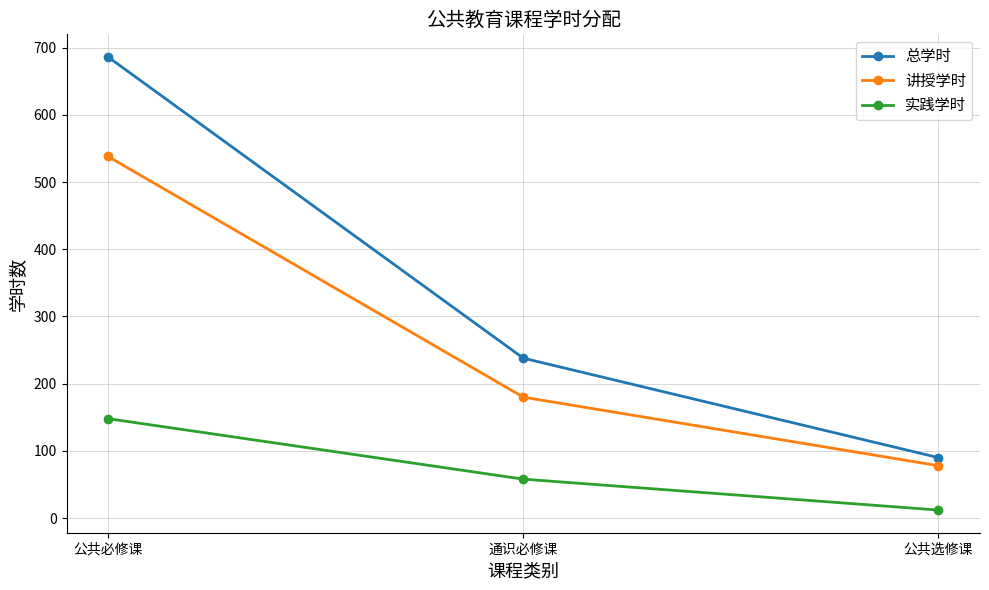

What is the sum of all 总学时 values?

1014